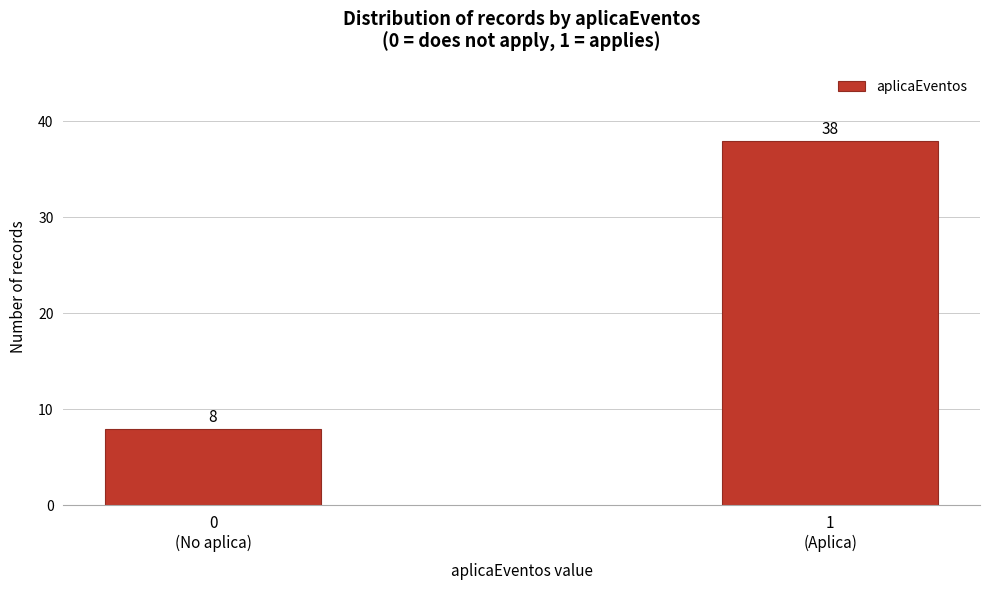

Reading left to right, what are all the values shown in this chart?

8	38